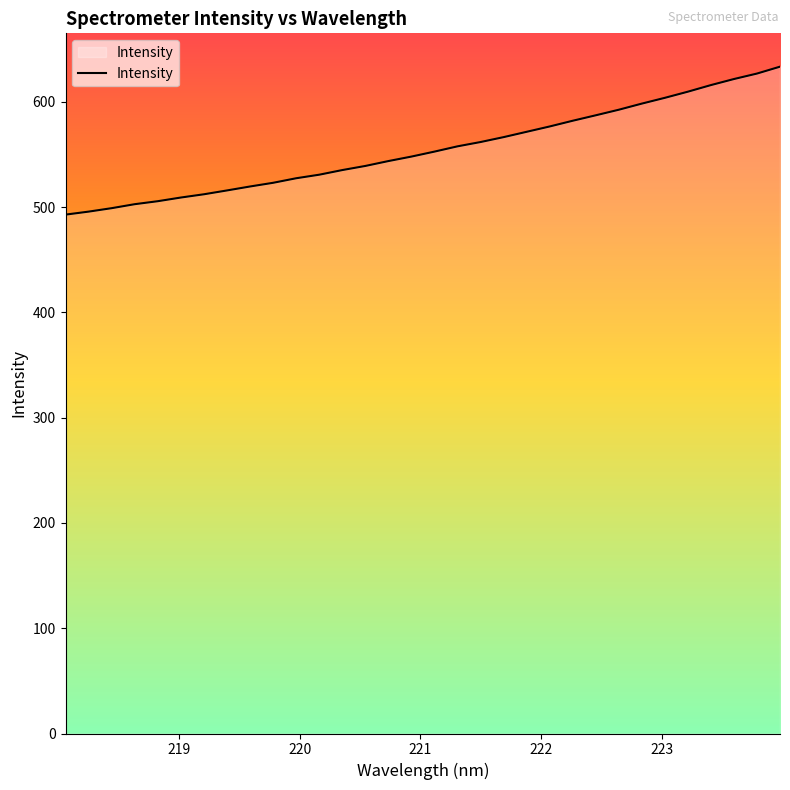

What is the maximum value shown in the chart?

633.5